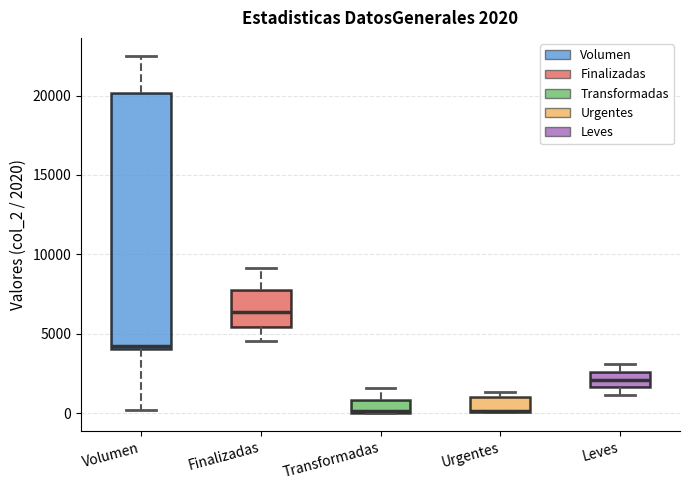

Which box is the tallest, from its lower edge to its upper edge?

Volumen